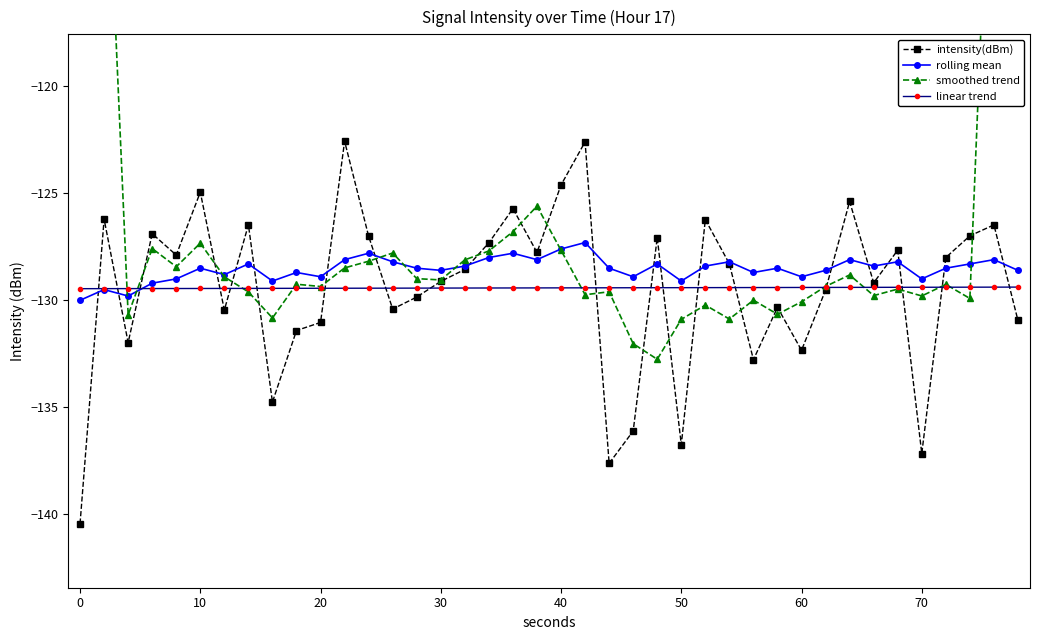

What is the maximum value for intensity(dBm)?

-122.6